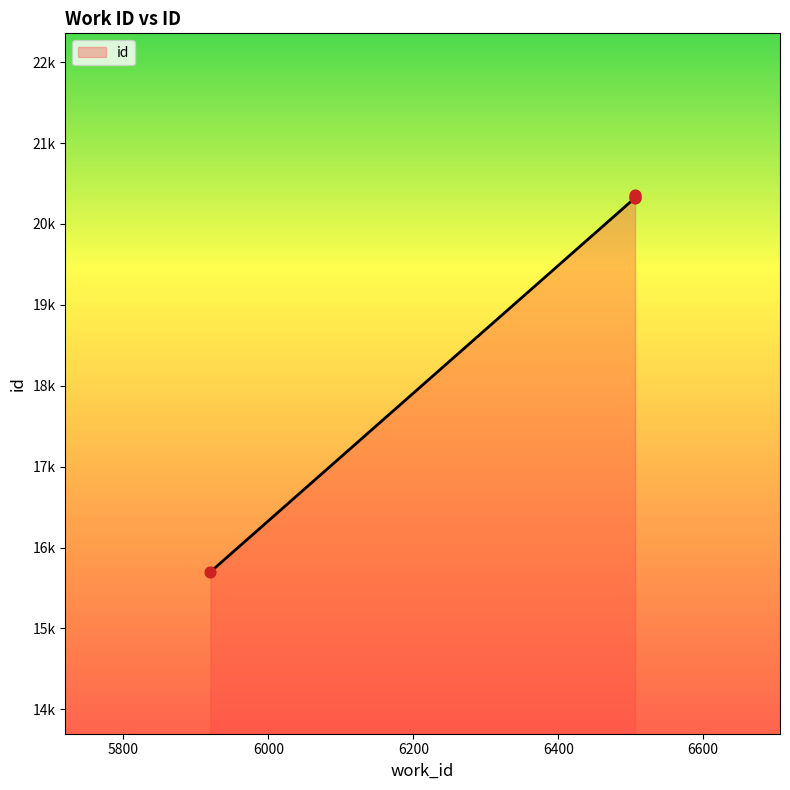

Between 5920 and 6506, which is larger?

6506